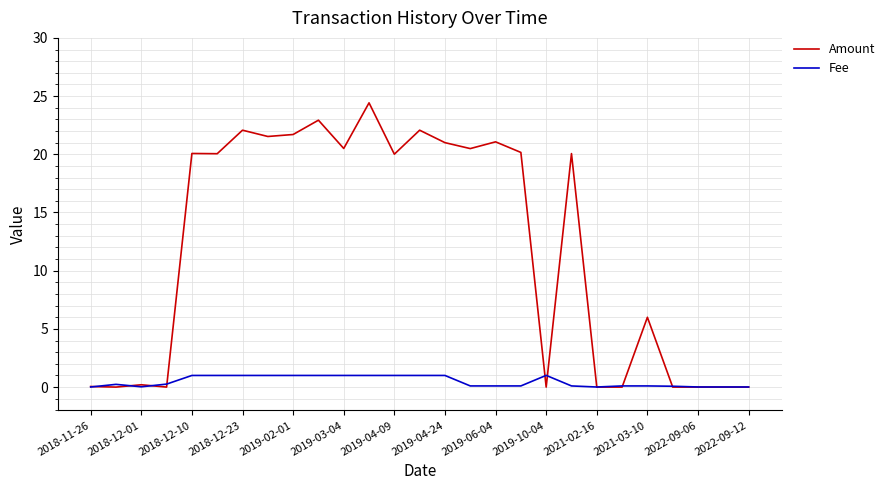

Which series has the largest total across all categories?

Amount